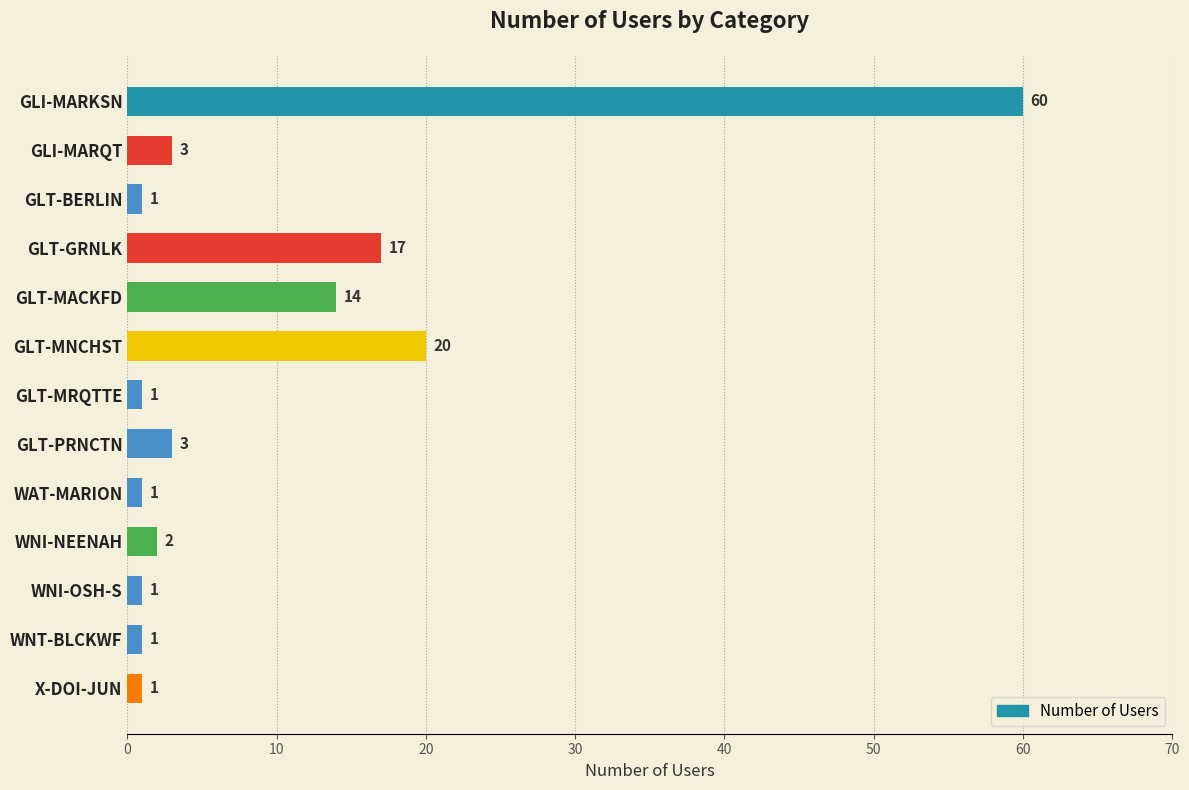

Reading top to bottom, extract all data points from this chart.

60	3	1	17	14	20	1	3	1	2	1	1	1